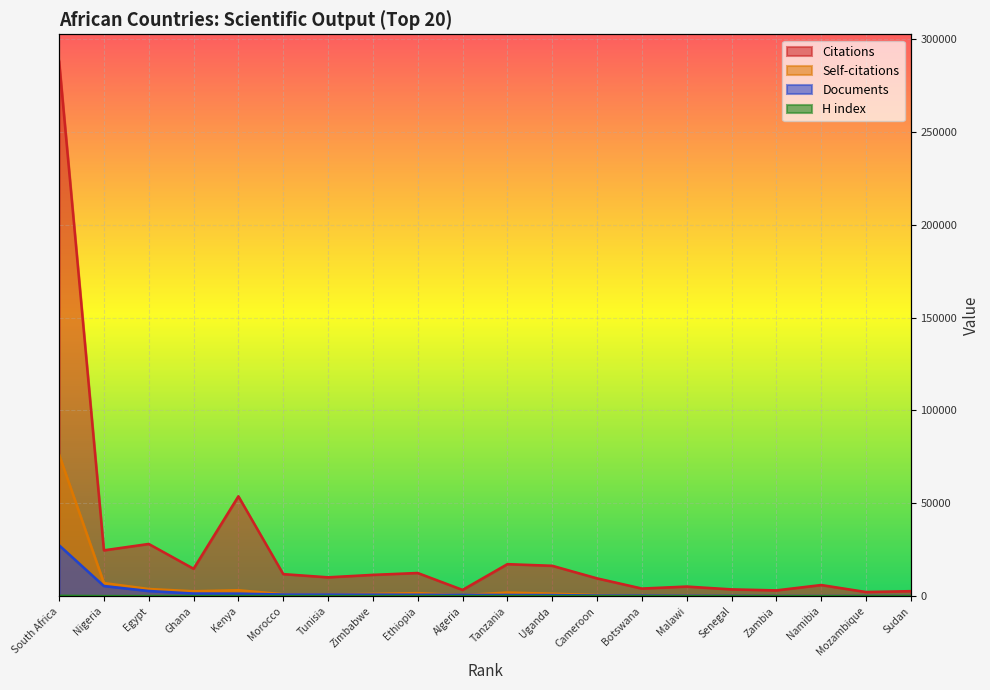

True or false: Documents has more than 0 interior local peaks.

False